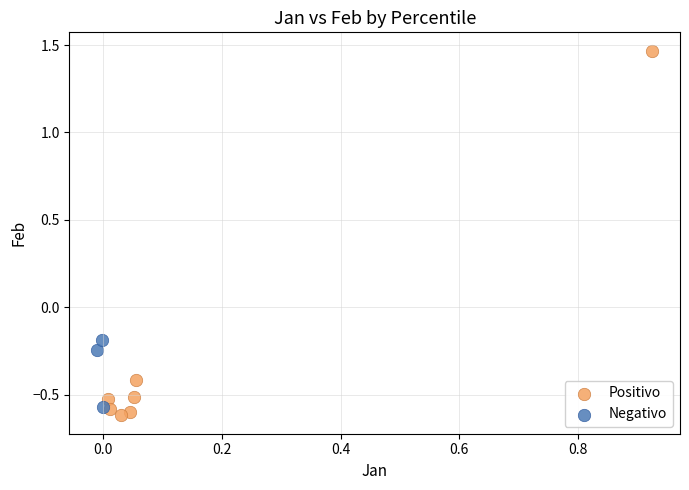

Which series has the widest spread of Y values?

Positivo